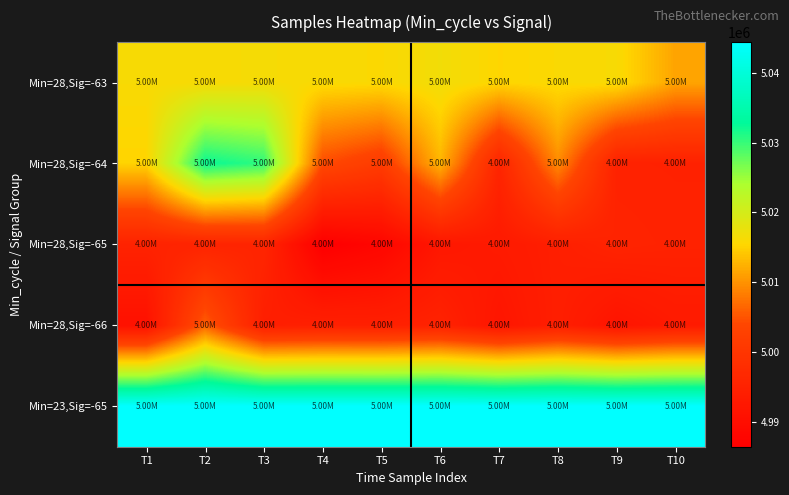

Reading left to right, transcribe all the data shown in this chart.

Min=28,Sig=-63: T1=5016124	T2=5016181	T3=5016419	T4=5016016	T5=5015827	T6=5016819	T7=5015390	T8=5015905	T9=5016142	T10=5011406
Min=28,Sig=-64: T1=5015263	T2=5032283	T3=5030370	T4=5004380	T5=5001612	T6=5012804	T7=4995960	T8=5009438	T9=4995116	T10=4995036
Min=28,Sig=-65: T1=4995305	T2=4995697	T3=4995935	T4=4986479	T5=4988261	T6=4992406	T7=4993192	T8=4994374	T9=4995518	T10=4995192
Min=28,Sig=-66: T1=4990987	T2=5006058	T3=4994272	T4=4994686	T5=4994537	T6=4995277	T7=4992008	T8=4994374	T9=4991699	T10=4993192
Min=23,Sig=-65: T1=5044366	T2=5044366	T3=5044366	T4=5044366	T5=5044366	T6=5044366	T7=5044366	T8=5044366	T9=5044366	T10=5044366